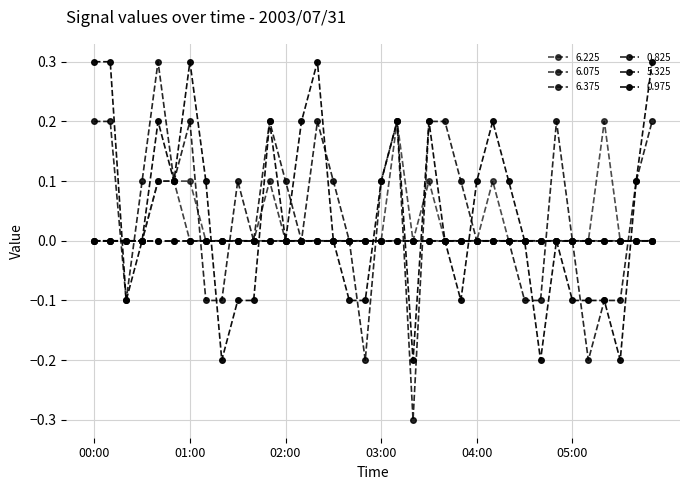

Is this an area chart (filled region under the line)?

No